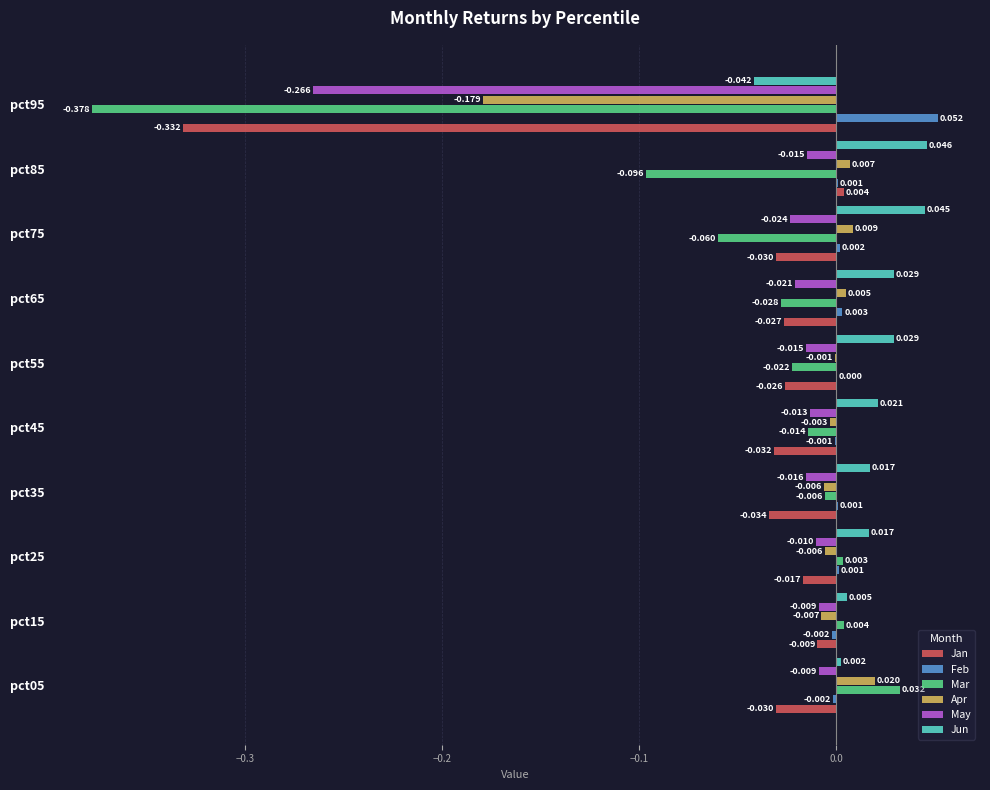

Which series has the largest total across all categories?

Jun